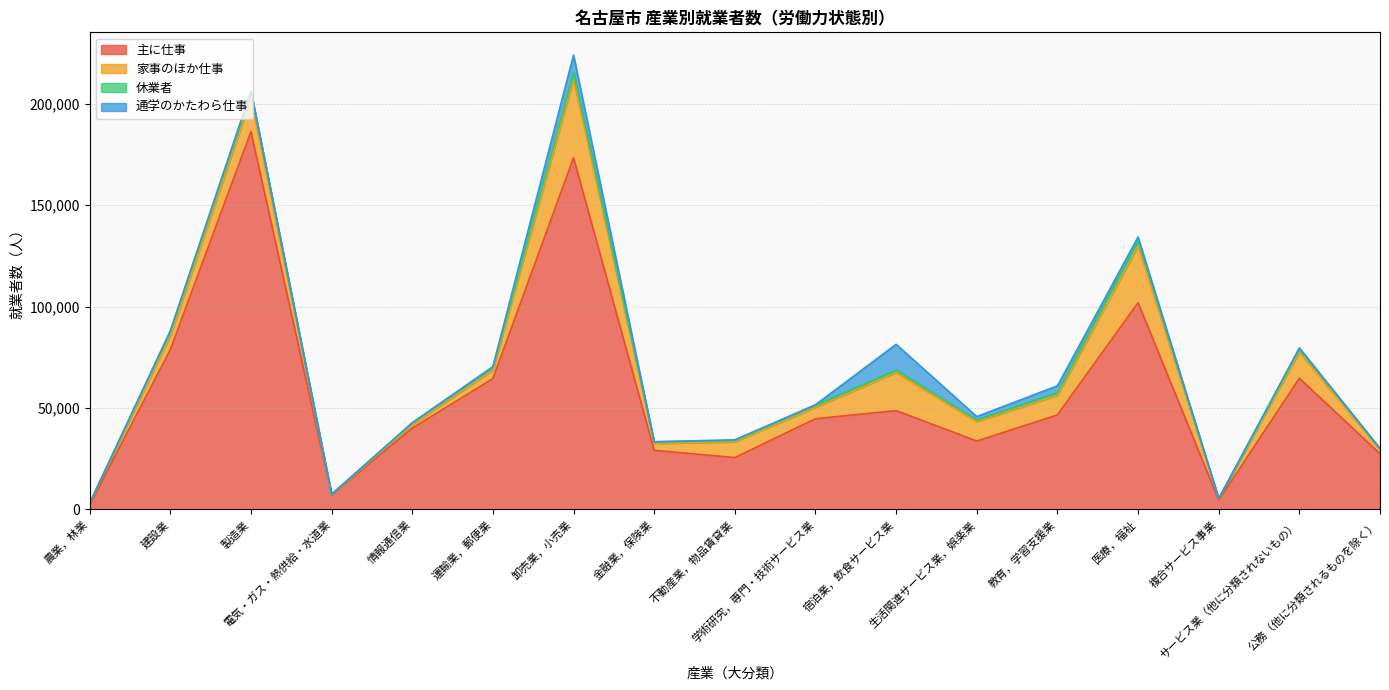

The value of 通学のかたわら仕事 at 電気・ガス・熱供給・水道業 is 1. True or false?

True